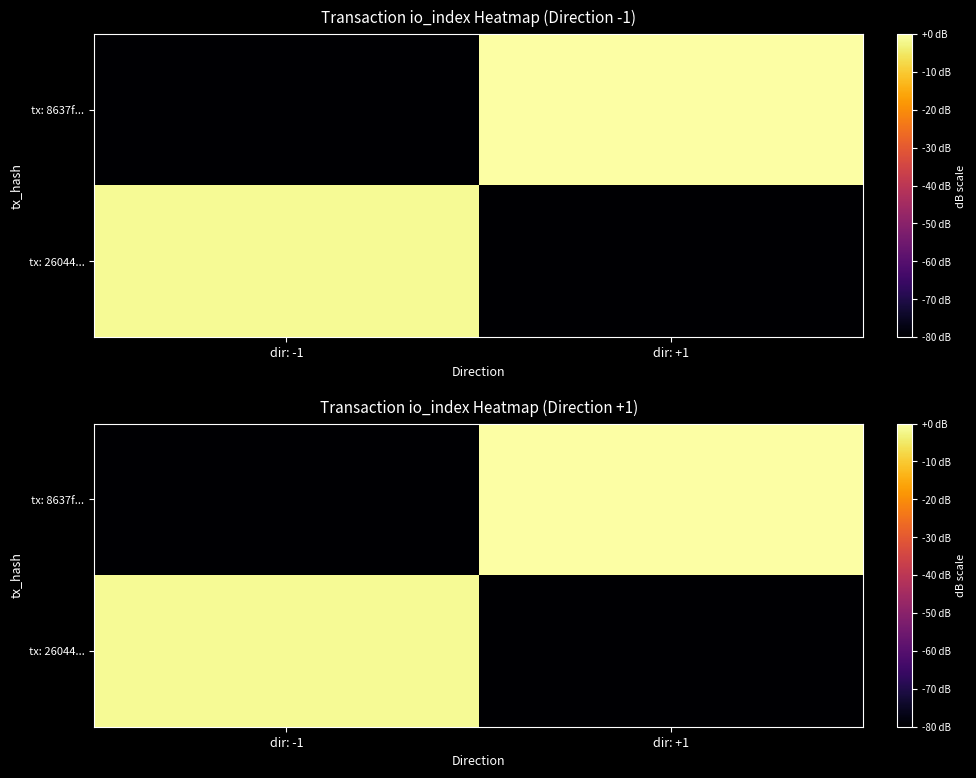

Where is tx: 8637f... nearest to the value -40?

dir: -1